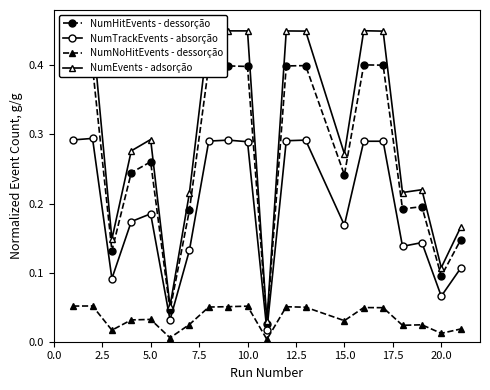

True or false: NumNoHitEvents - dessorção has more than 2 points higher than both neighbors.

True